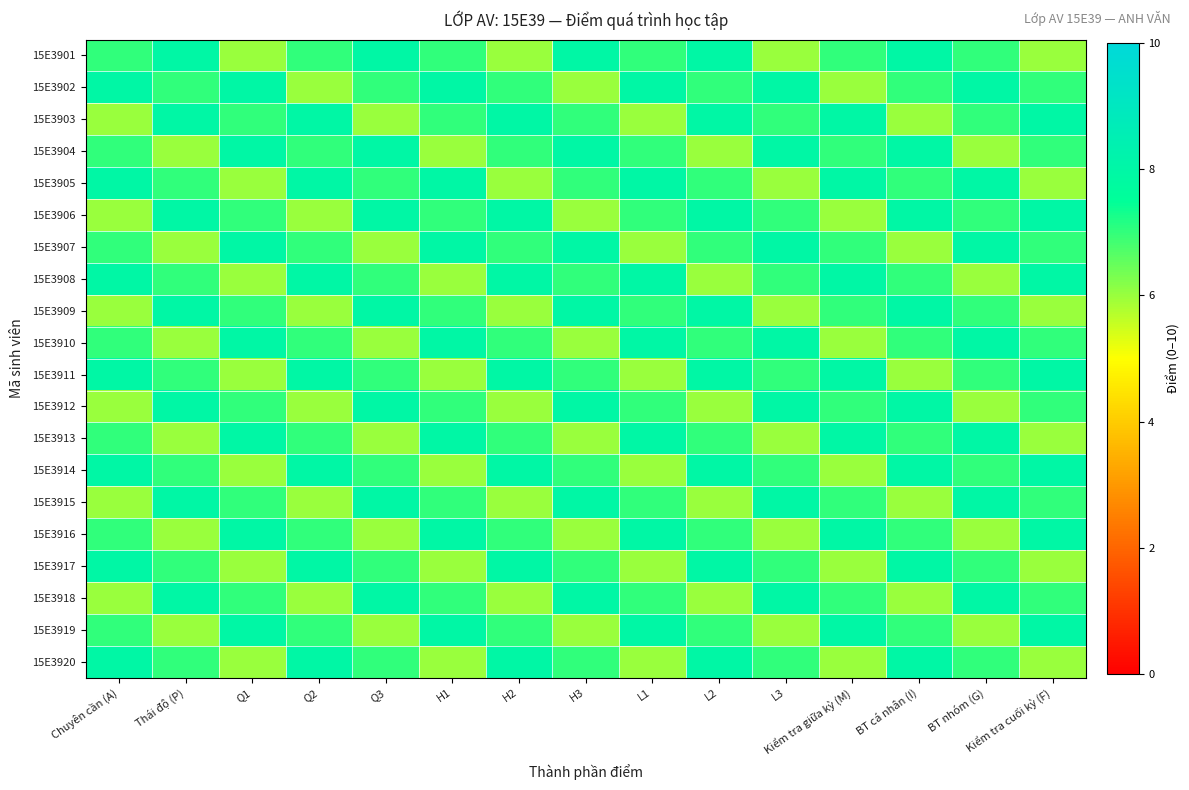

Between H2 and Thái độ (P), which is larger?

Thái độ (P)